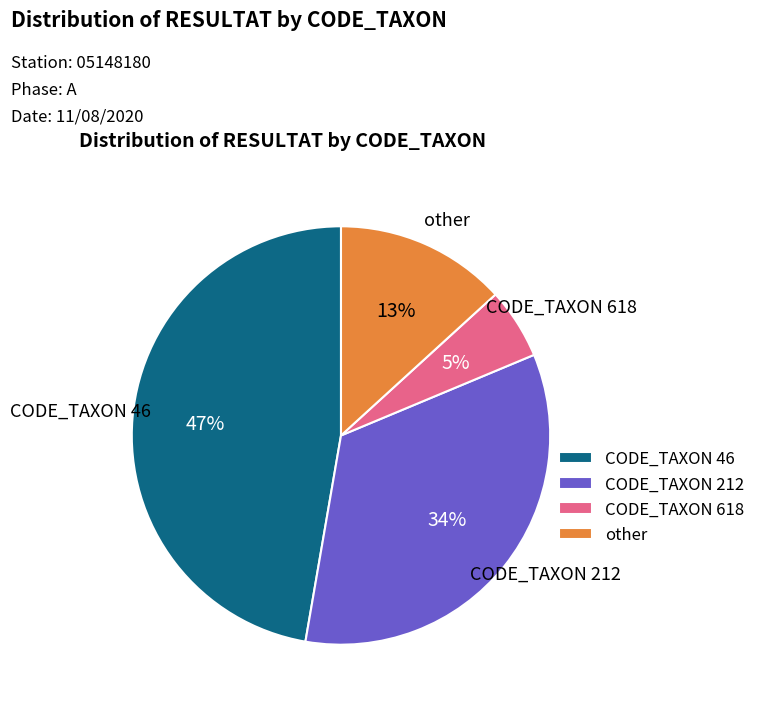

Which category has the biggest portion of the pie?

CODE_TAXON 46